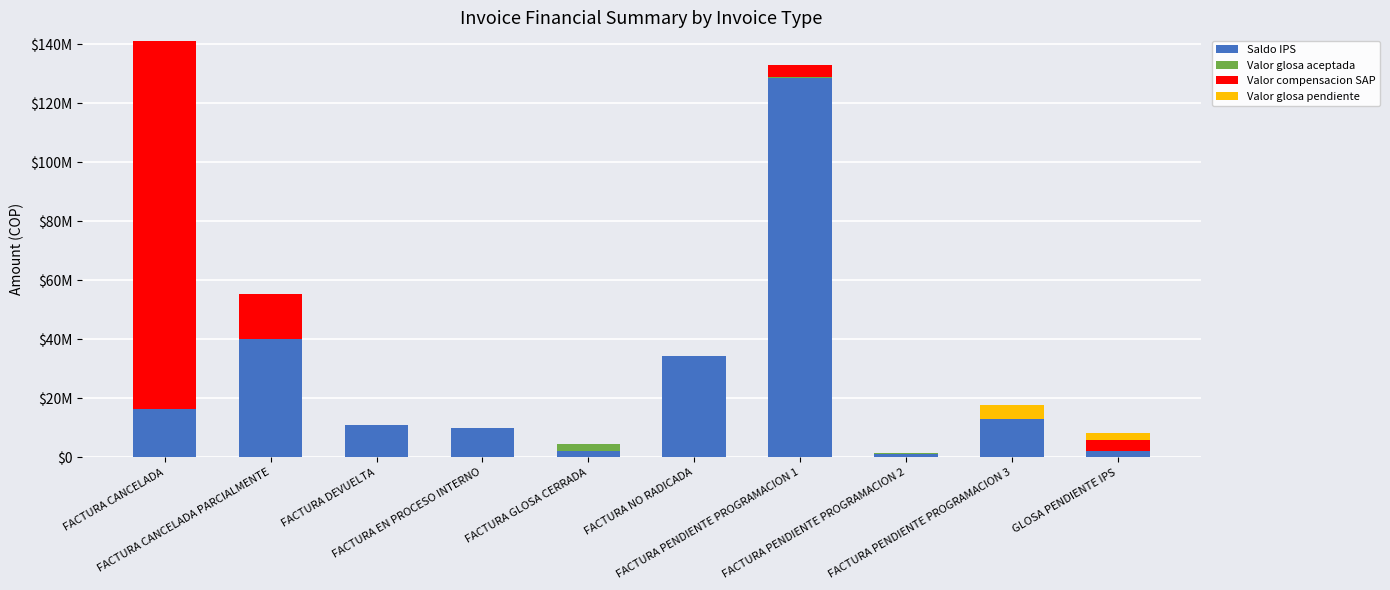

What is the difference between the second highest and second lowest values in the Saldo IPS series?

38076771